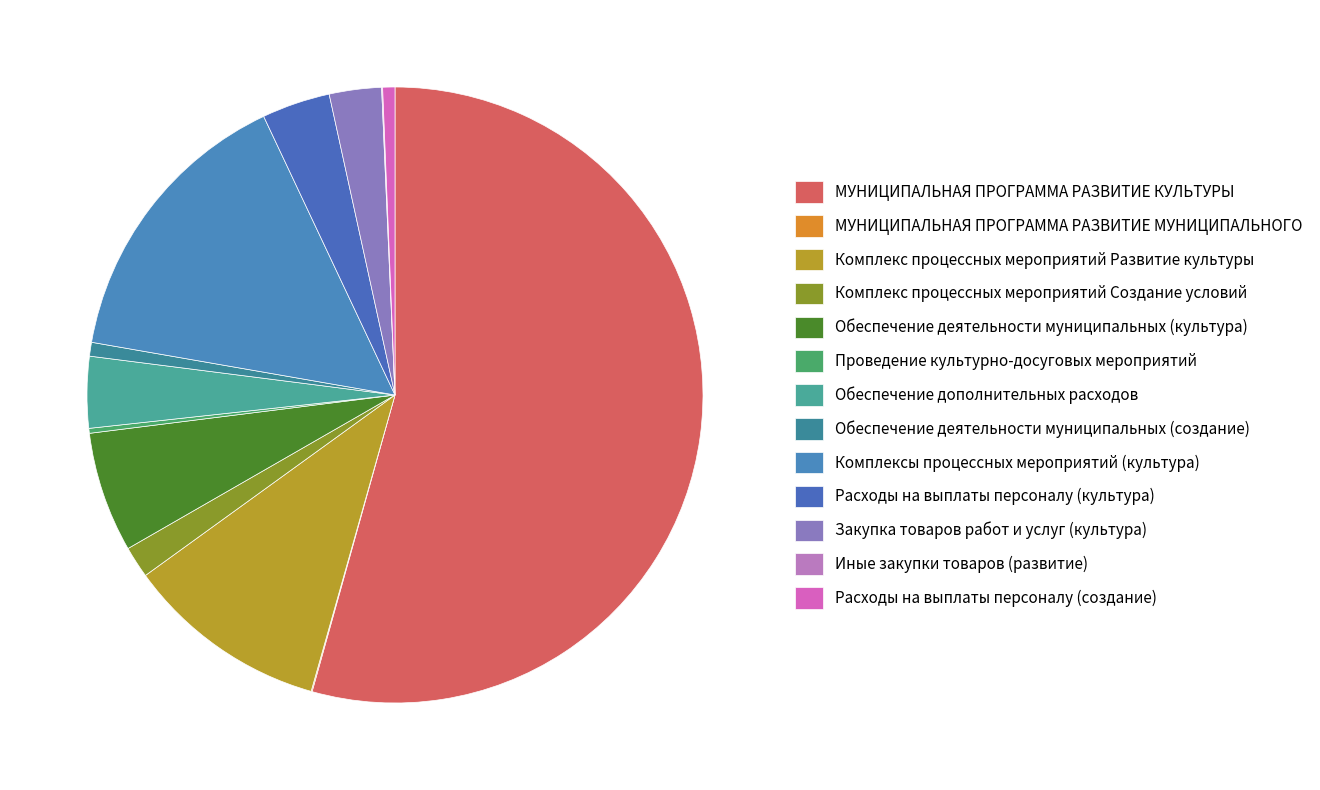

Count the number of slices in the pie.

13